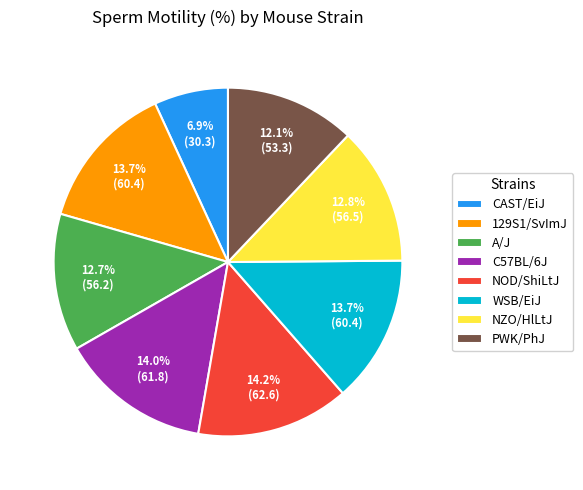

Is there any slice that represents more than half of the pie?

No